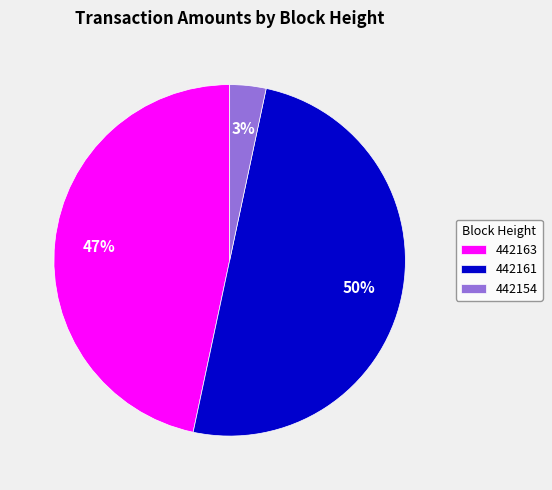

To the nearest percent, what is the average slice percentage?

33%